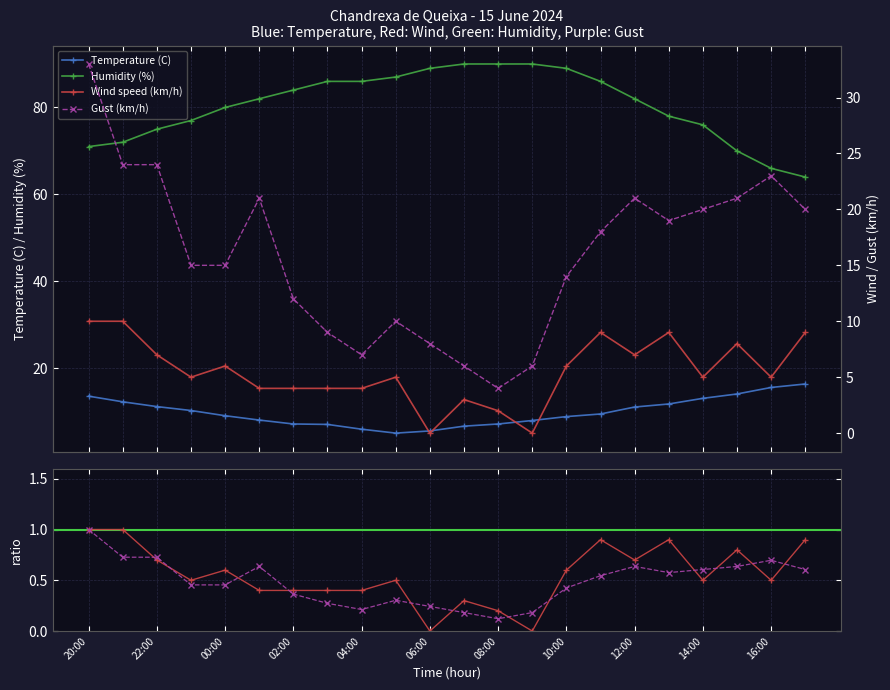

List the labels in order of Humidity (%) value, largest first.

07:00, 08:00, 09:00, 06:00, 10:00, 05:00, 03:00, 04:00, 11:00, 02:00, 01:00, 12:00, 00:00, 13:00, 23:00, 14:00, 22:00, 21:00, 20:00, 15:00, 16:00, 17:00